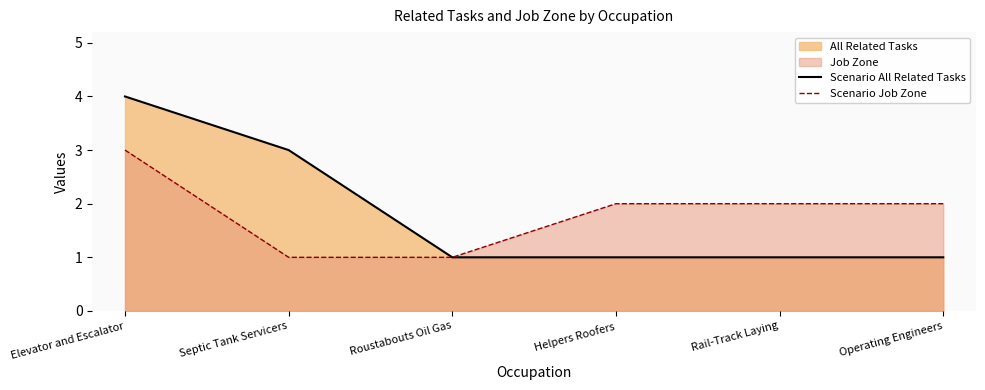

Which series has the widest spread of values?

Scenario All Related Tasks